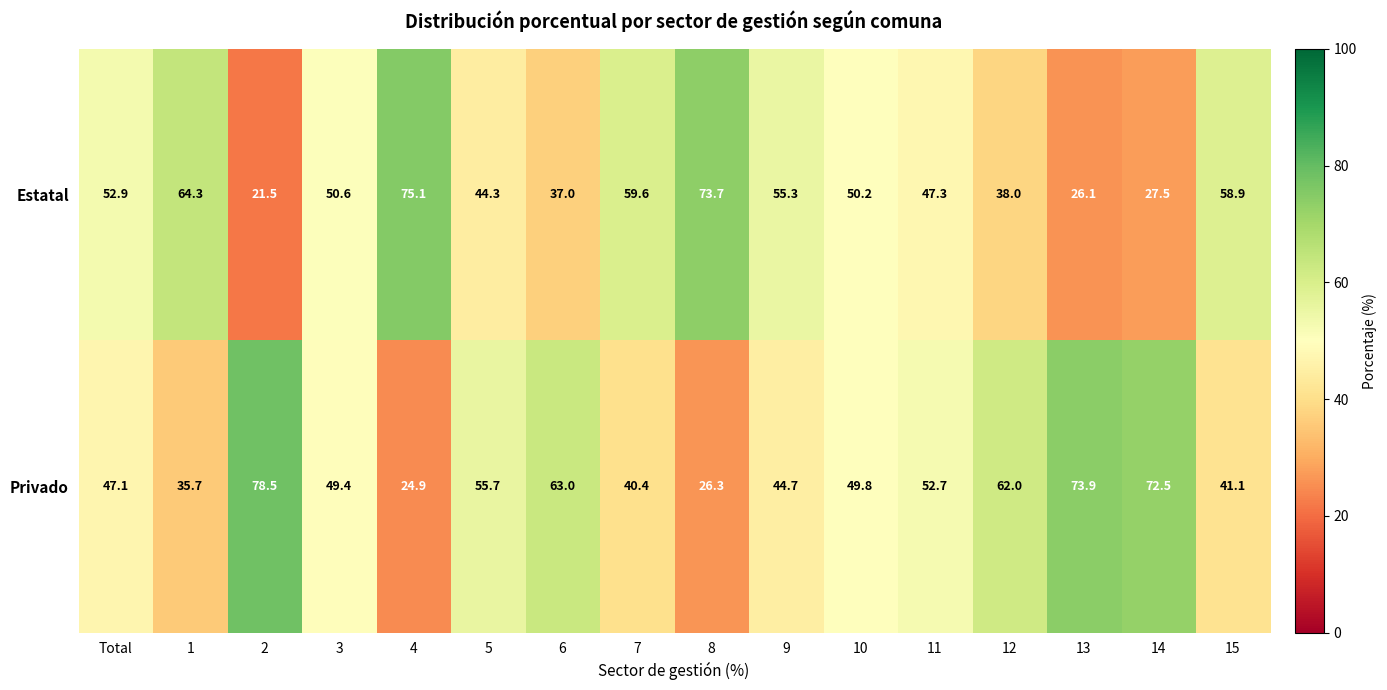

Is the value of Estatal at 7 greater than the value of Privado at 10?

Yes